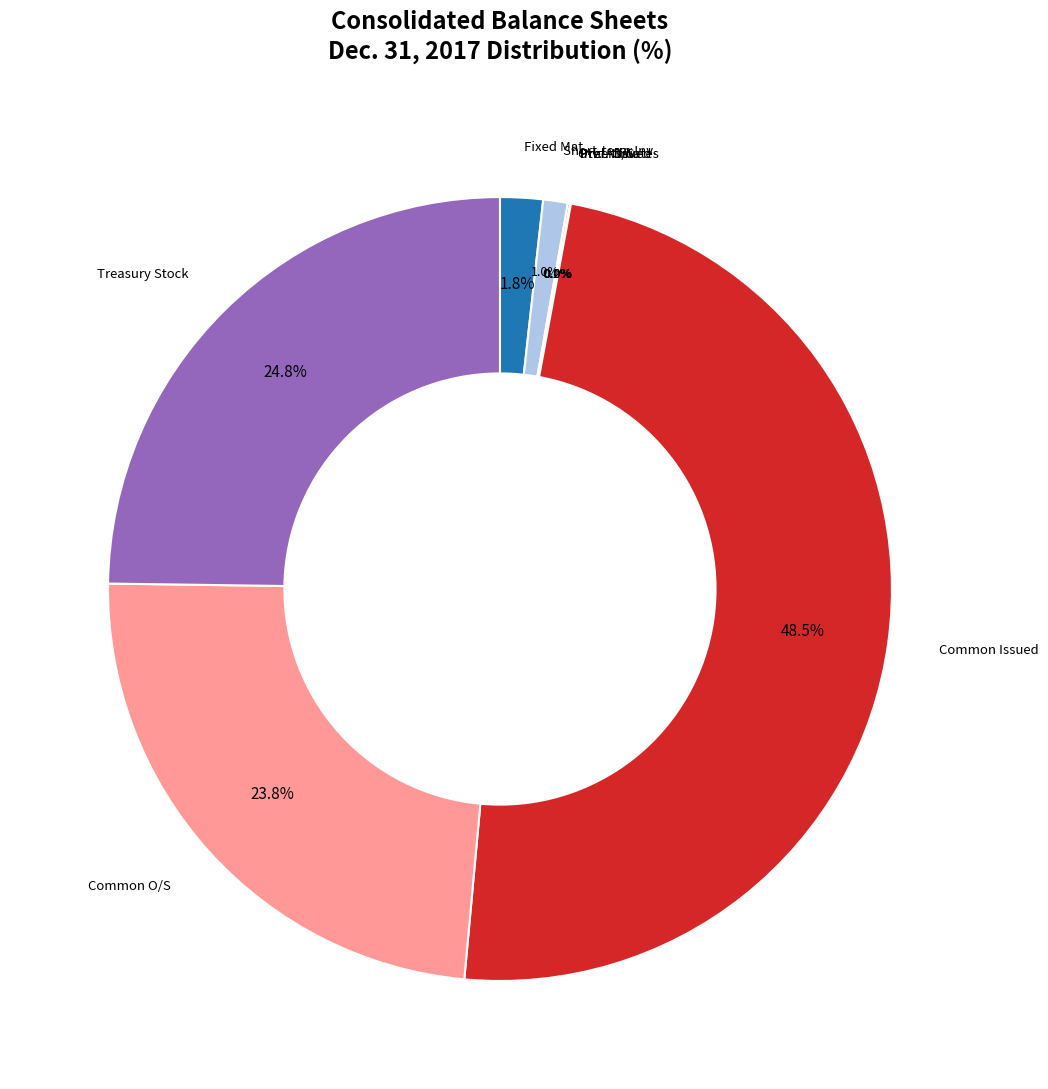

Does any single category account for the majority?

No